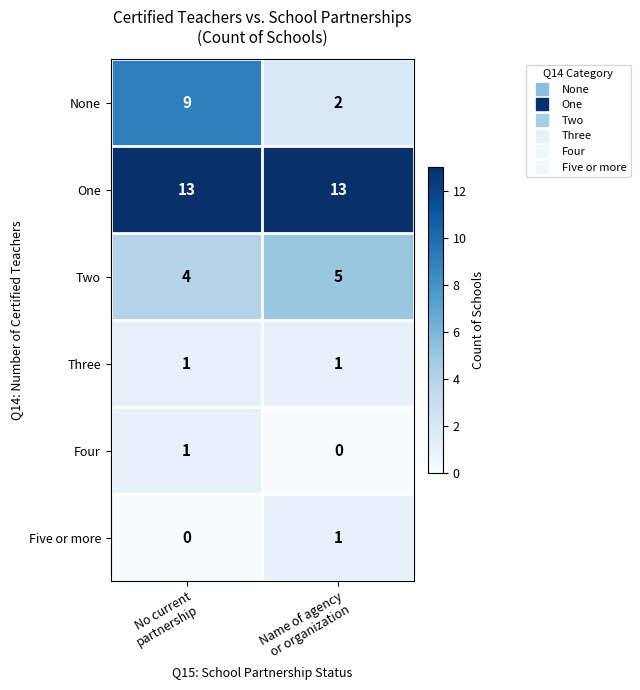

What is the greatest value displayed?

13